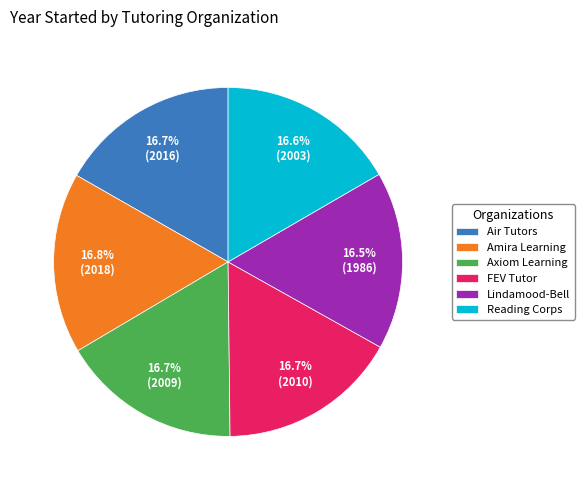

Approximately how many times larger is the value at Amira Learning compared to Axiom Learning?

1.0